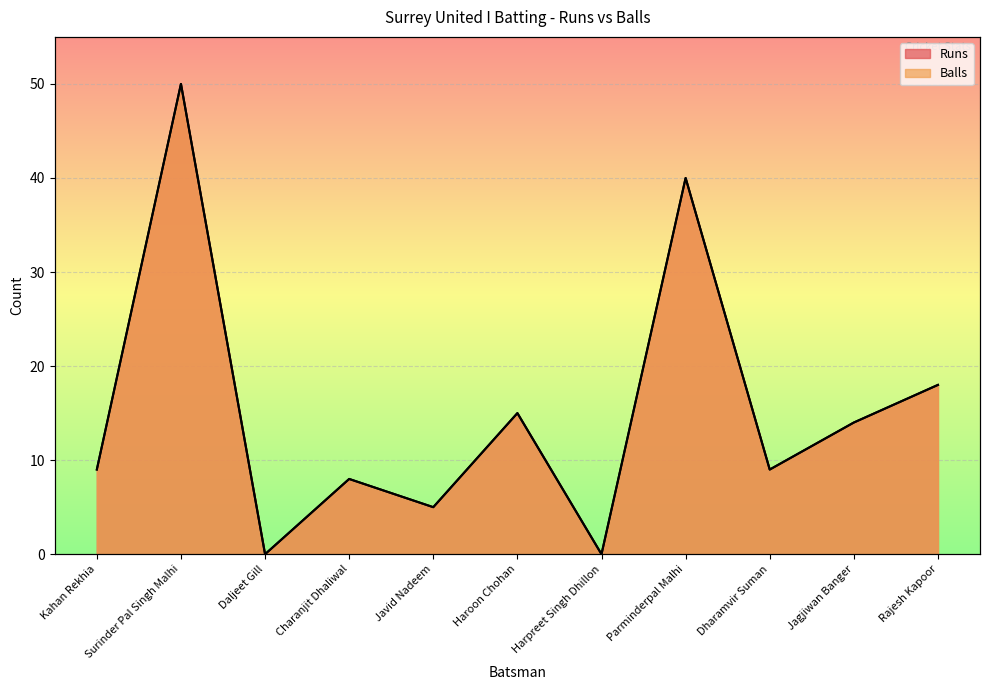

In Runs, how many points are higher than both neighbors (excluding endpoints)?

4